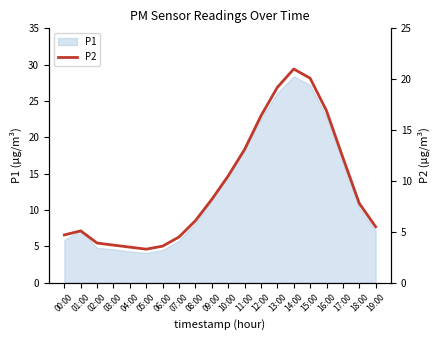

At which label is P1 closest to 16?

17:00